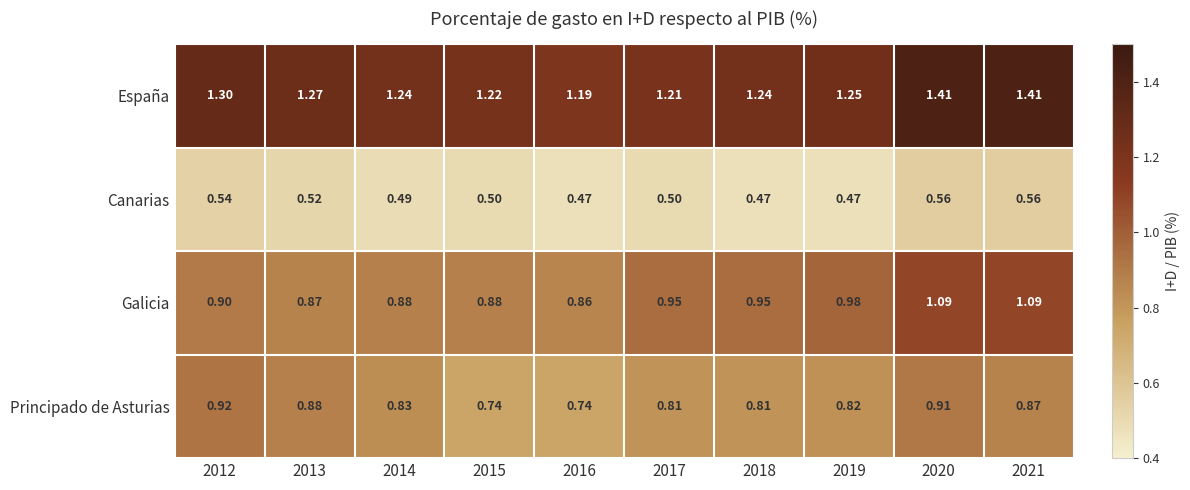

Which series has the largest range (max minus min)?

Galicia